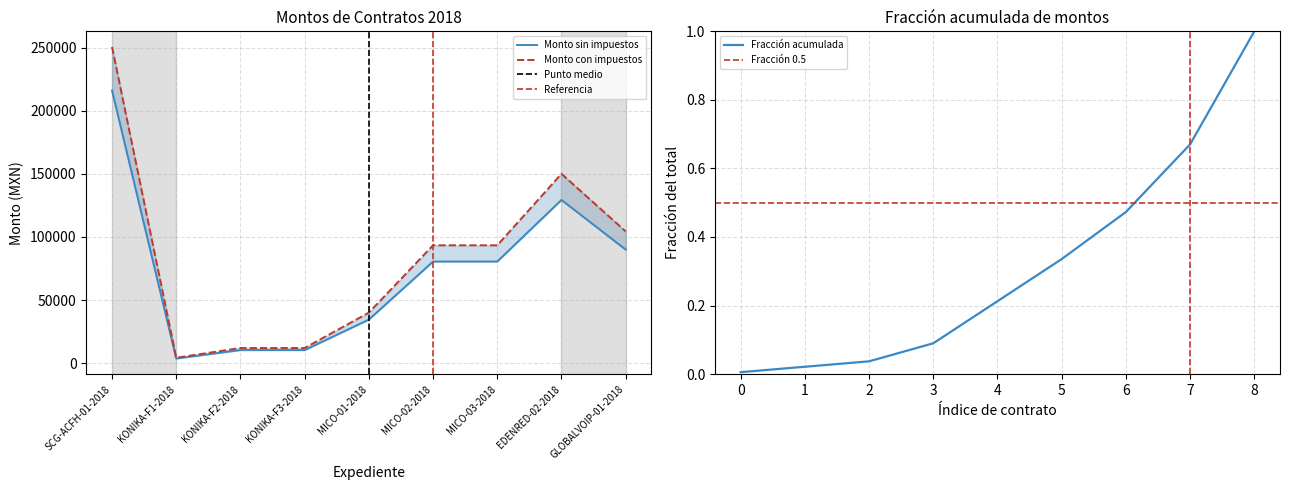

True or false: Monto con impuestos has a value of 40020.0 at MICO-01-2018.

True